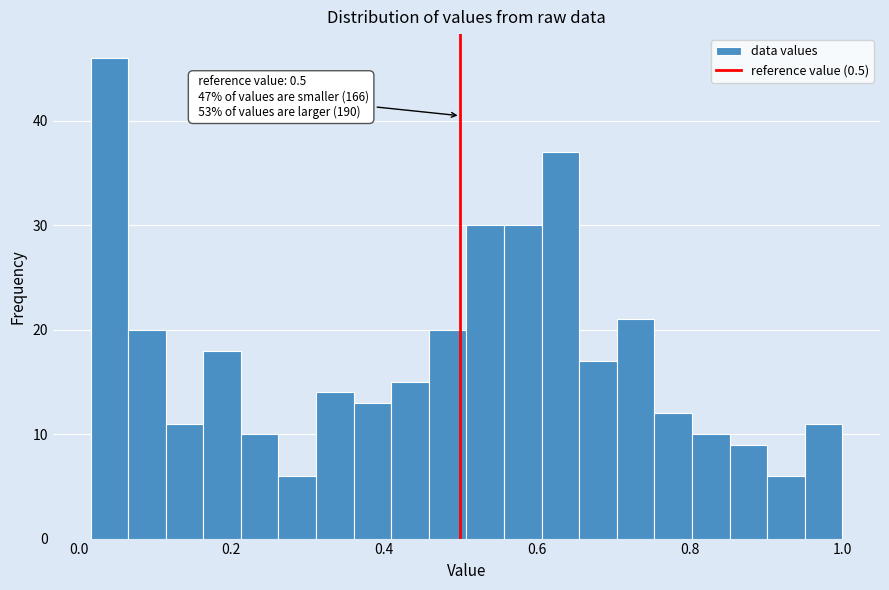

Read against the x-axis, roughly where is the centre of the tallest bar?

0.04